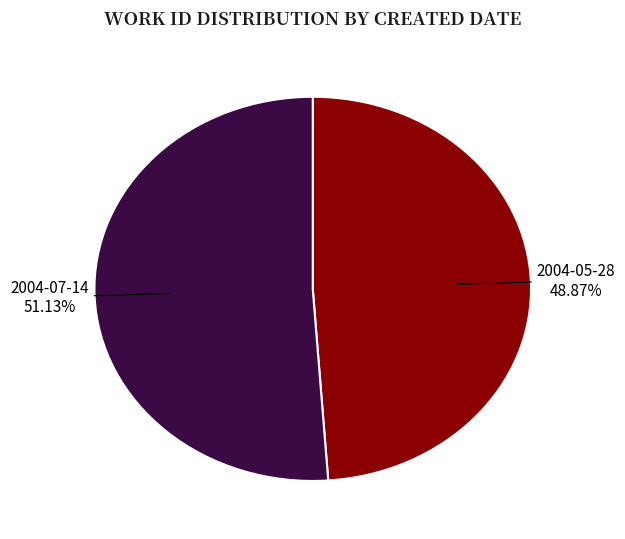

To the nearest percent, what percentage of the pie is 2004-07-14?

51%